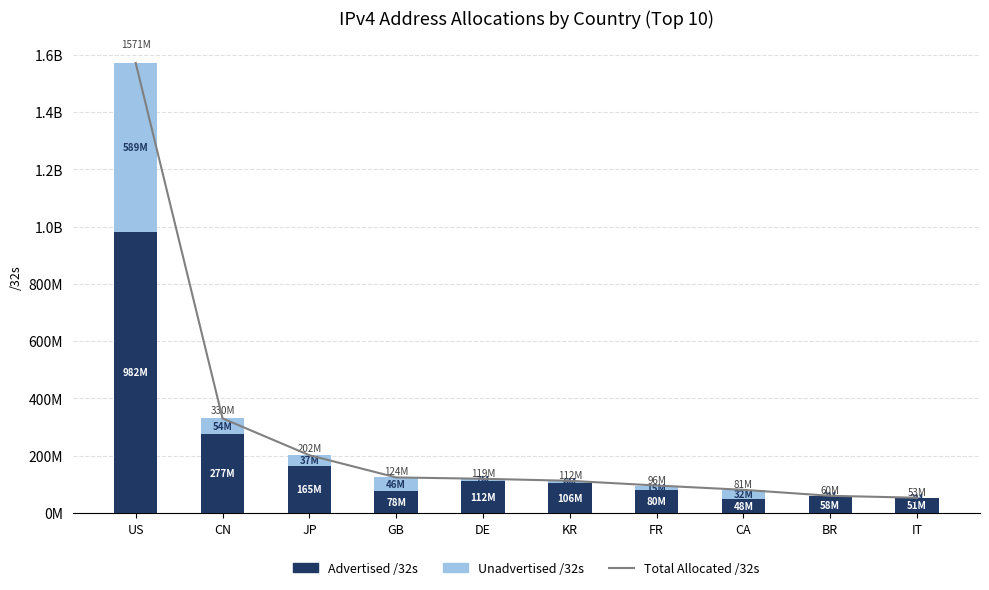

How many categories are shown in the chart?

10